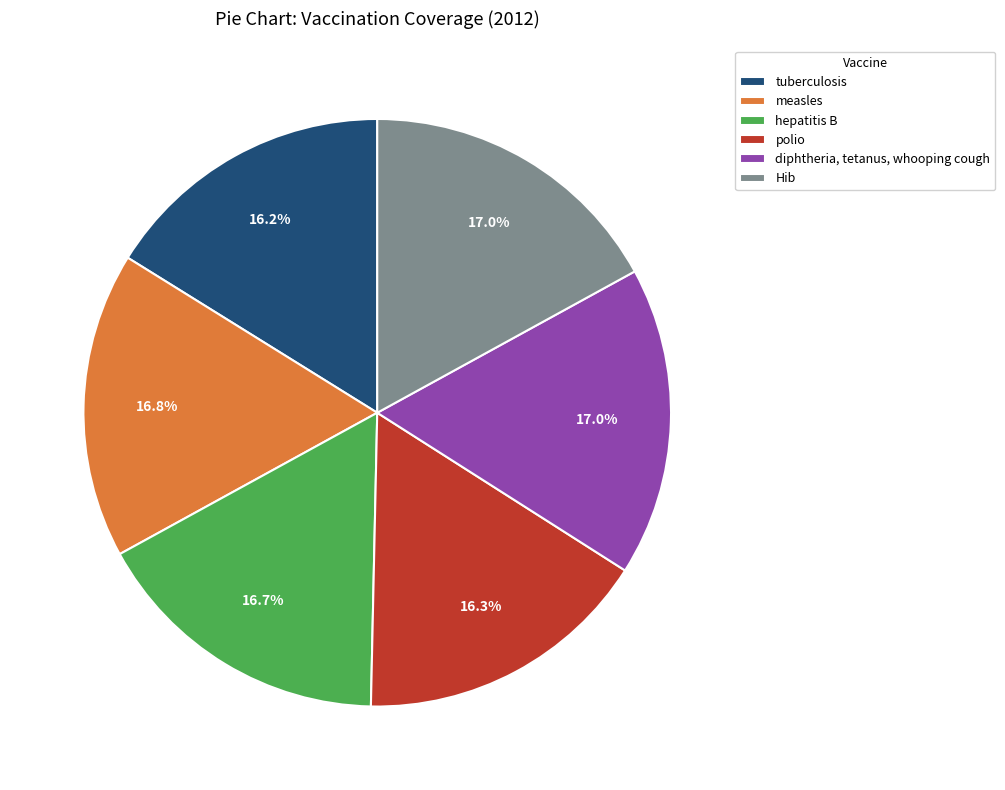

How many slices are in this pie chart?

6